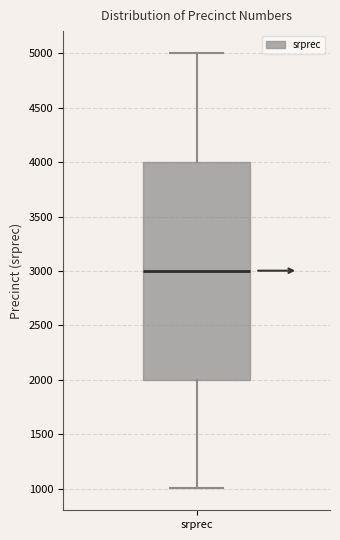

Where does the upper whisker of the box for srprec end on the y-axis? The values are not printed on the chart, so give them approximately, as read against the axis.

5000